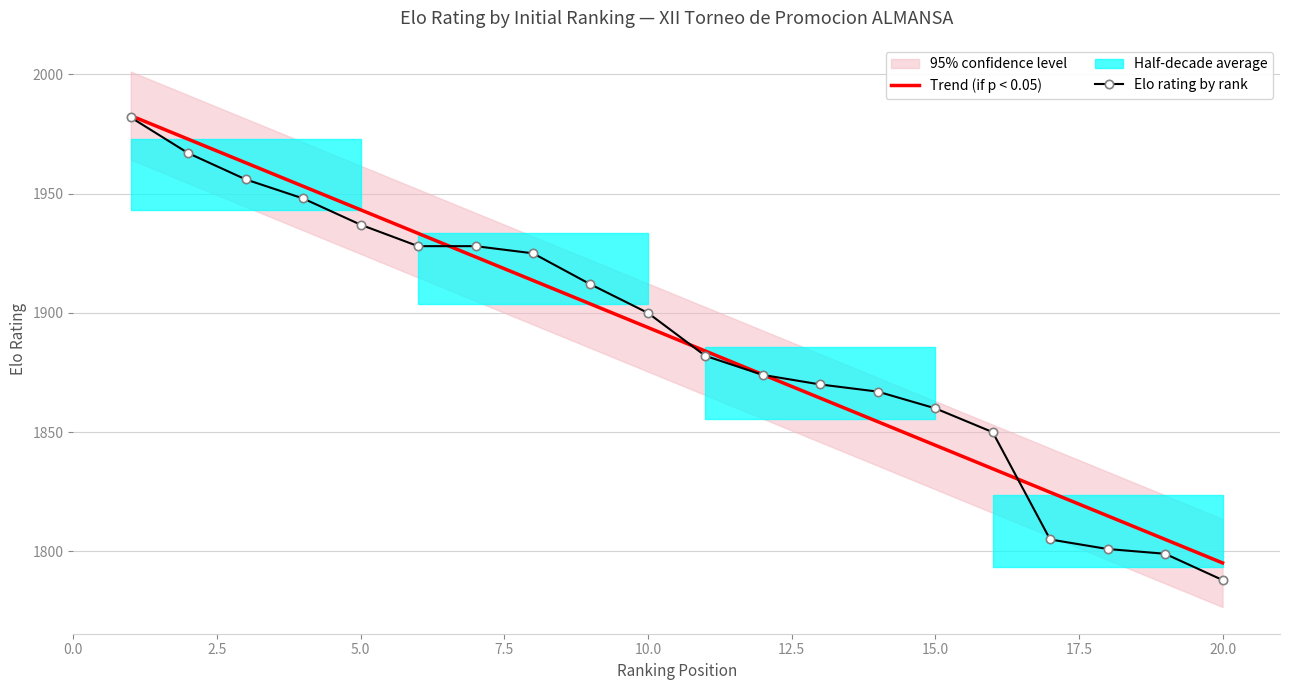

What is the minimum value for Trend (if p < 0.05)?

1795.2